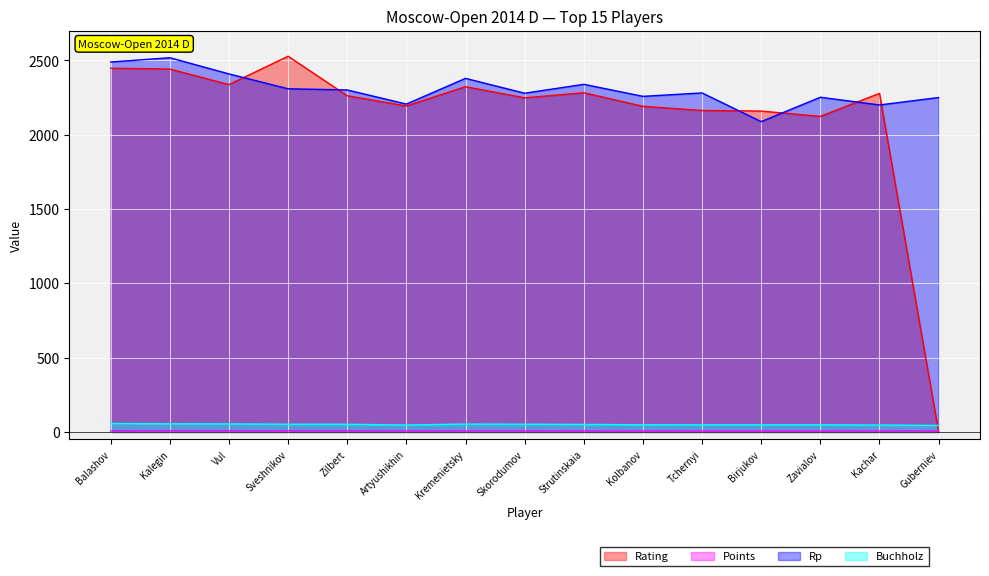

How many lines are shown in the chart?

4